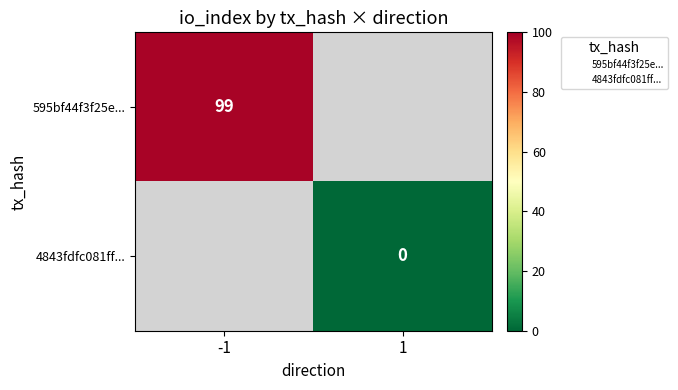

Count the number of categories in the chart.

2